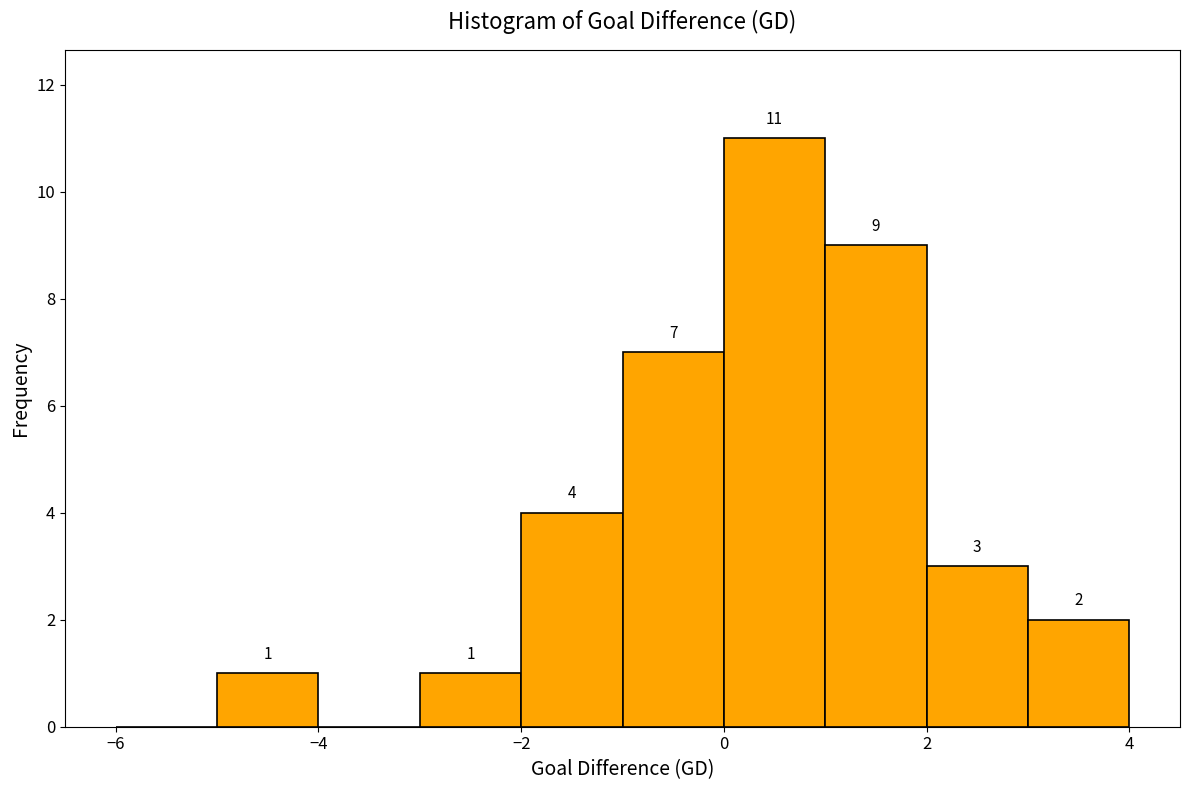

Over which range of the x-axis is the bar tallest?

0 to 1